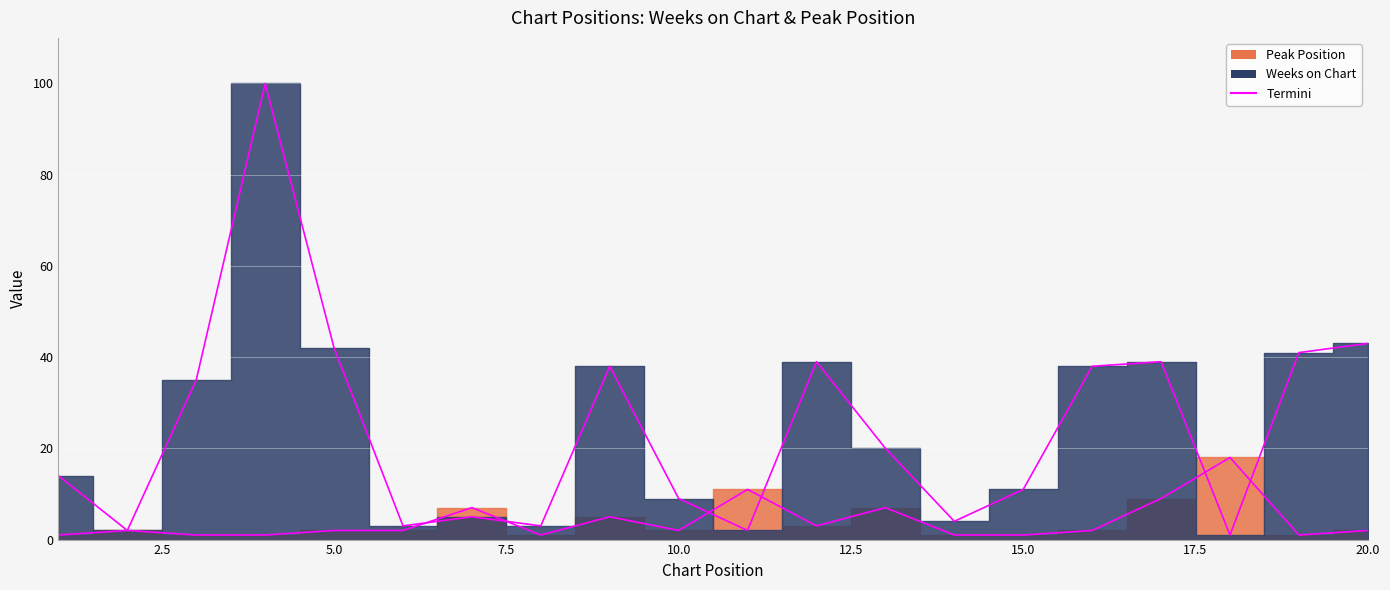

What is the average value of the Weeks on Chart series?

24